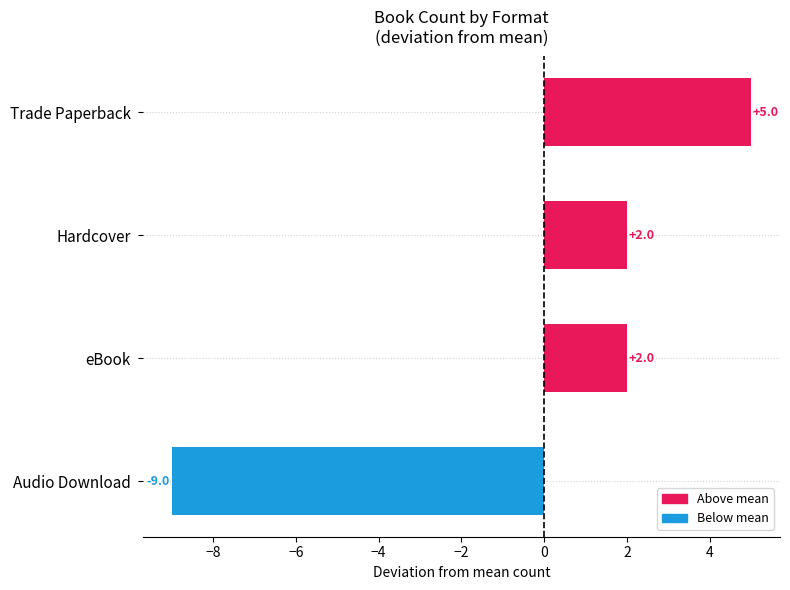

The chart shows a value of 2 at eBook. True or false?

True